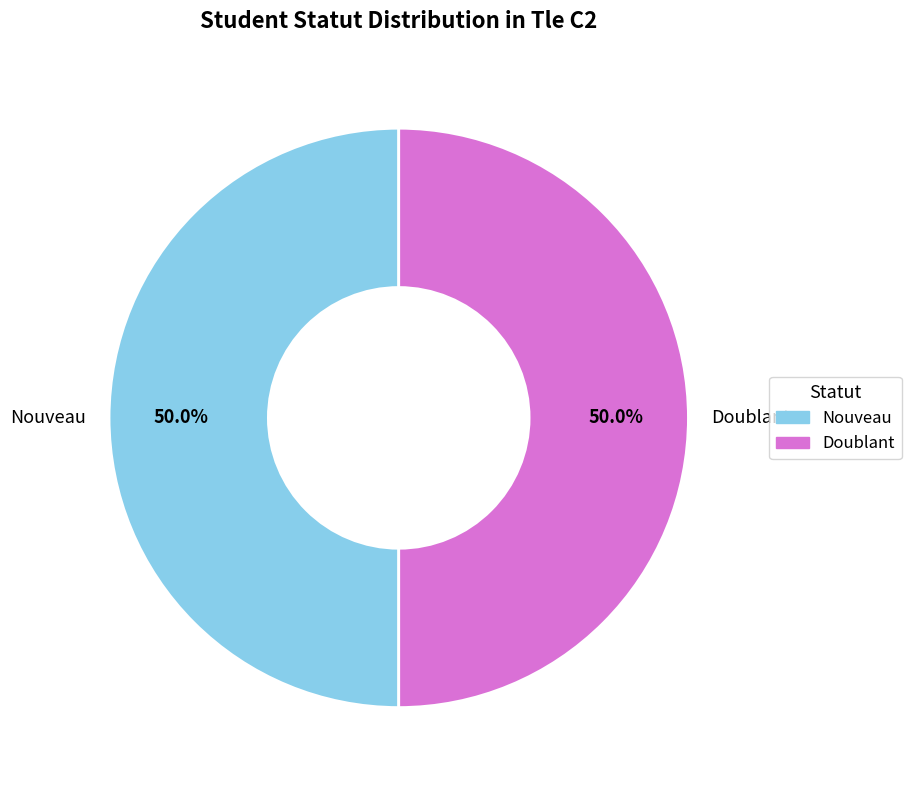

What percentage do Nouveau and Doublant together represent?

100.0%